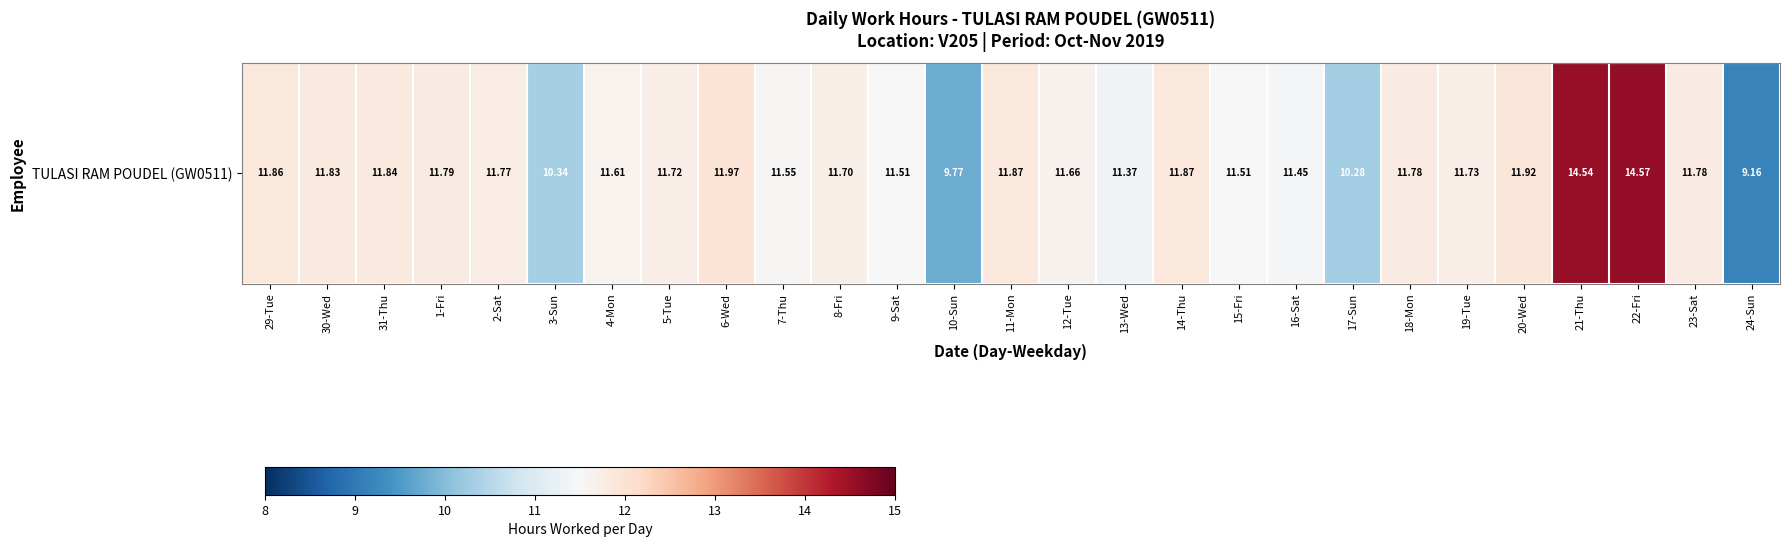

Which label corresponds to the largest value in the chart?

22-Fri